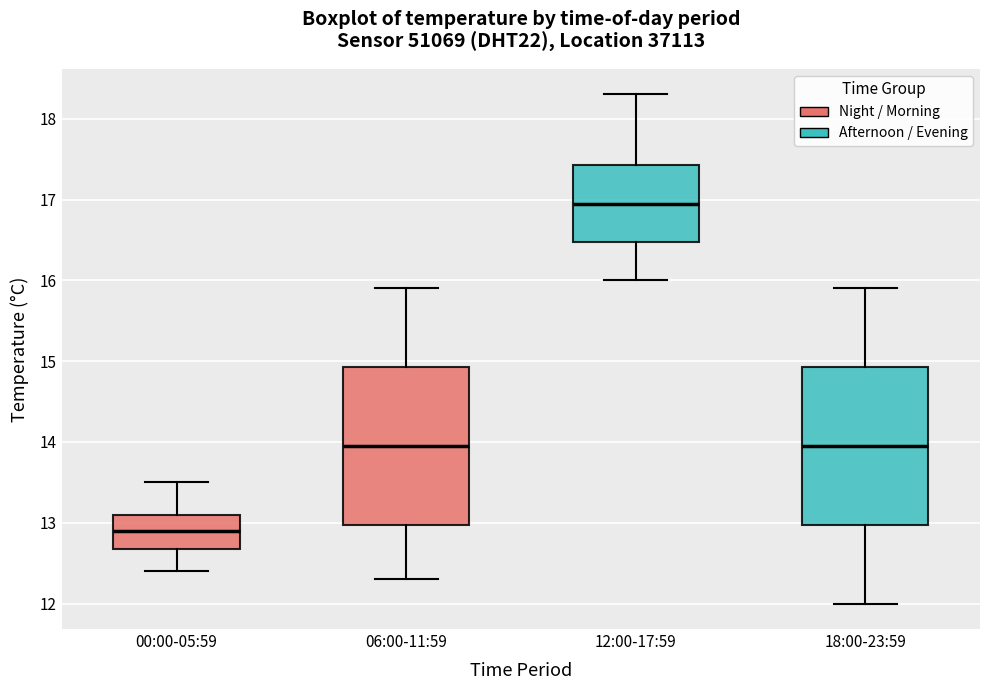

Reading left to right, transcribe this box plot: for each box, give where its median line is, the range the box spans, and where its two whiskers end, as read against the y-axis. The values are not printed on the chart, so give them approximately, as read against the axis.

00:00-05:59: median 12.9, box 12.7 to 13.1, whiskers 12.4 to 13.5
06:00-11:59: median 14.0, box 13.0 to 14.9, whiskers 12.3 to 15.9
12:00-17:59: median 17.0, box 16.5 to 17.4, whiskers 16.0 to 18.3
18:00-23:59: median 14.0, box 13.0 to 14.9, whiskers 12.0 to 15.9